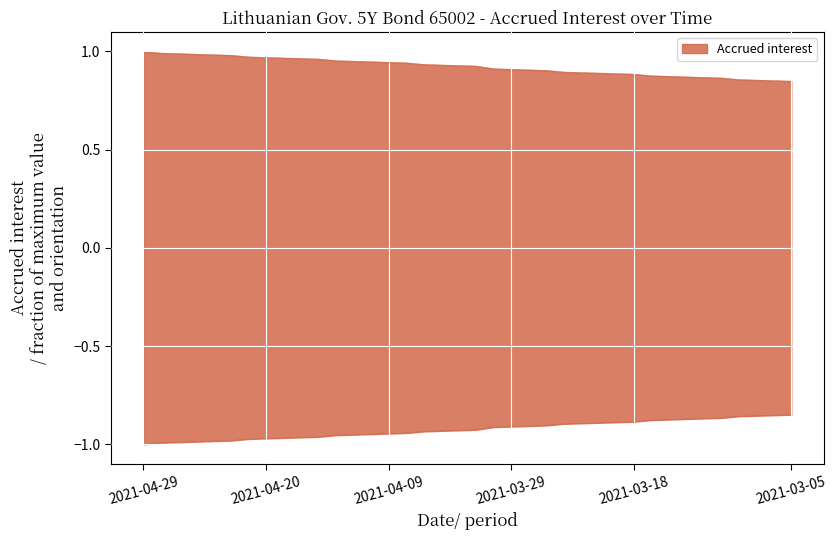

Reading right to left, extract all data points from this chart.

2021-03-05=0.8	2021-03-08=0.9	2021-03-09=0.9	2021-03-10=0.9	2021-03-11=0.9	2021-03-12=0.9	2021-03-15=0.9	2021-03-16=0.9	2021-03-17=0.9	2021-03-18=0.9	2021-03-19=0.9	2021-03-22=0.9	2021-03-23=0.9	2021-03-24=0.9	2021-03-25=0.9	2021-03-26=0.9	2021-03-29=0.9	2021-03-30=0.9	2021-03-31=0.9	2021-04-01=0.9	2021-04-06=0.9	2021-04-07=0.9	2021-04-08=0.9	2021-04-09=0.9	2021-04-12=0.9	2021-04-13=1.0	2021-04-14=1.0	2021-04-15=1.0	2021-04-16=1.0	2021-04-19=1.0	2021-04-20=1.0	2021-04-21=1.0	2021-04-22=1.0	2021-04-23=1.0	2021-04-26=1.0	2021-04-27=1.0	2021-04-28=1.0	2021-04-29=1.0